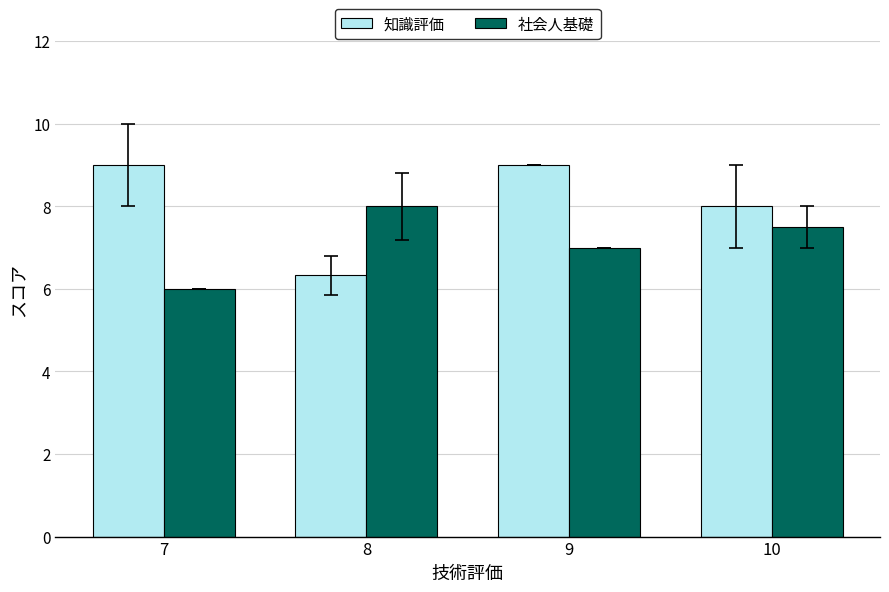

Reading left to right, extract all data points from this chart.

知識評価: 7=9.0	8=6.3	9=9.0	10=8.0
社会人基礎: 7=6.0	8=8.0	9=7.0	10=7.5